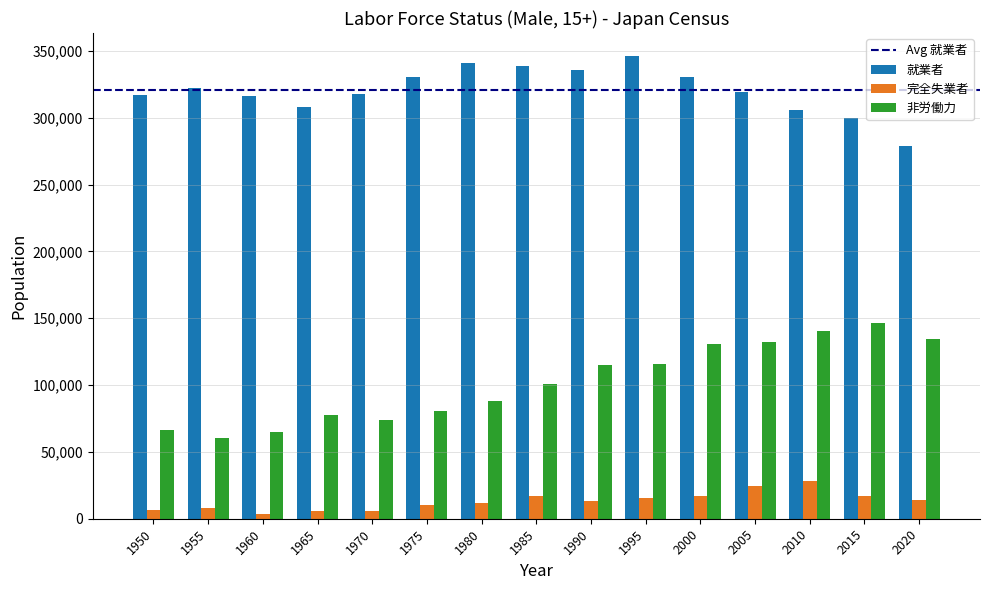

How many distinct data groups are displayed?

3